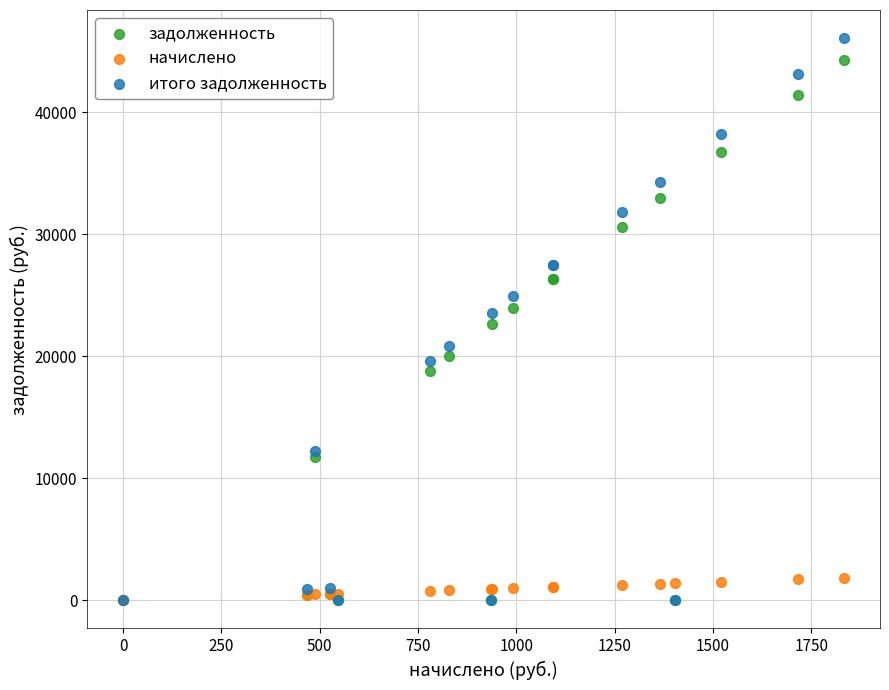

Which series reaches the maximum Y coordinate?

итого задолженность